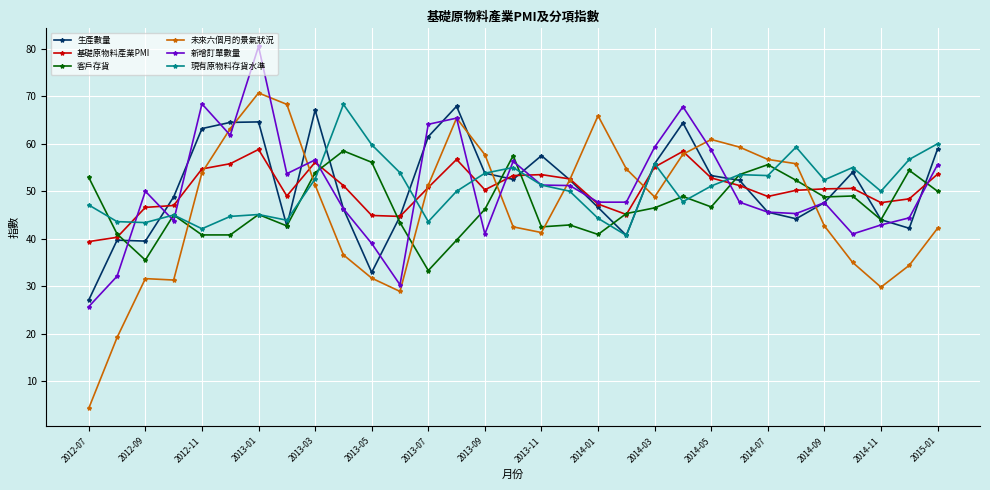

What is the smallest value displayed?

4.3